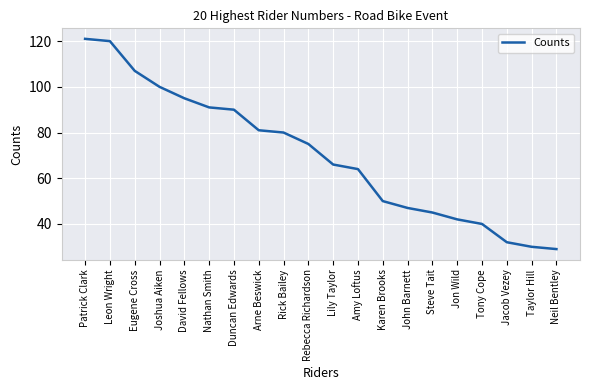

True or false: there are more than 1 points higher than both neighbors.

False